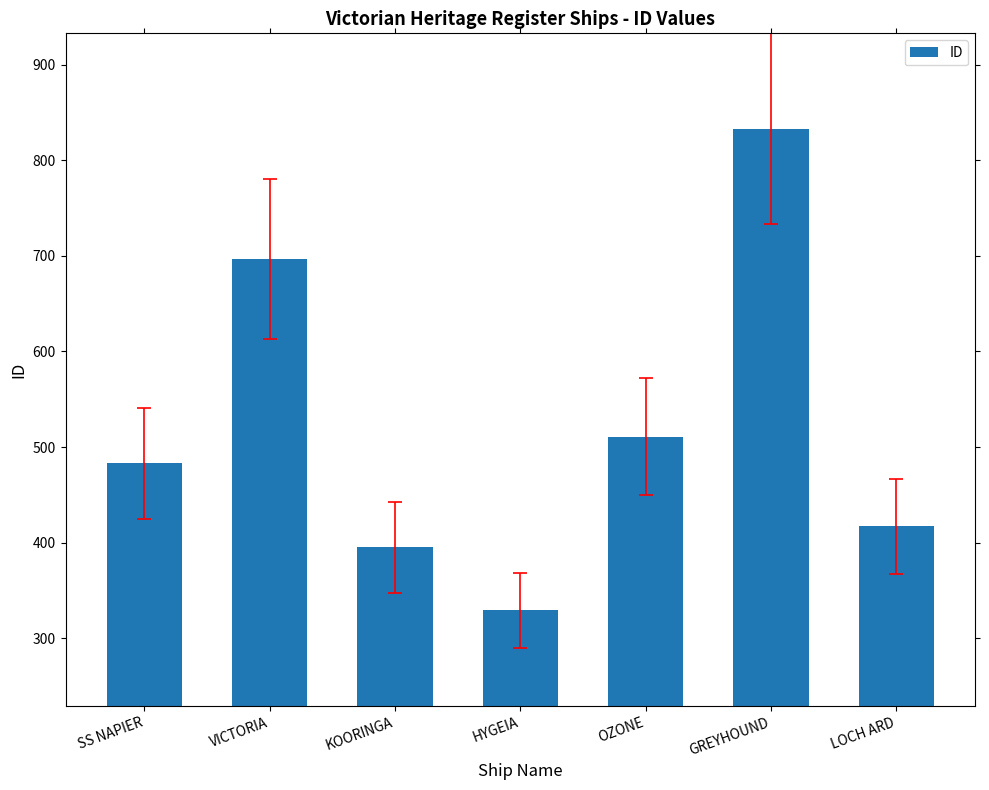

Does the chart contain stacked bars?

No